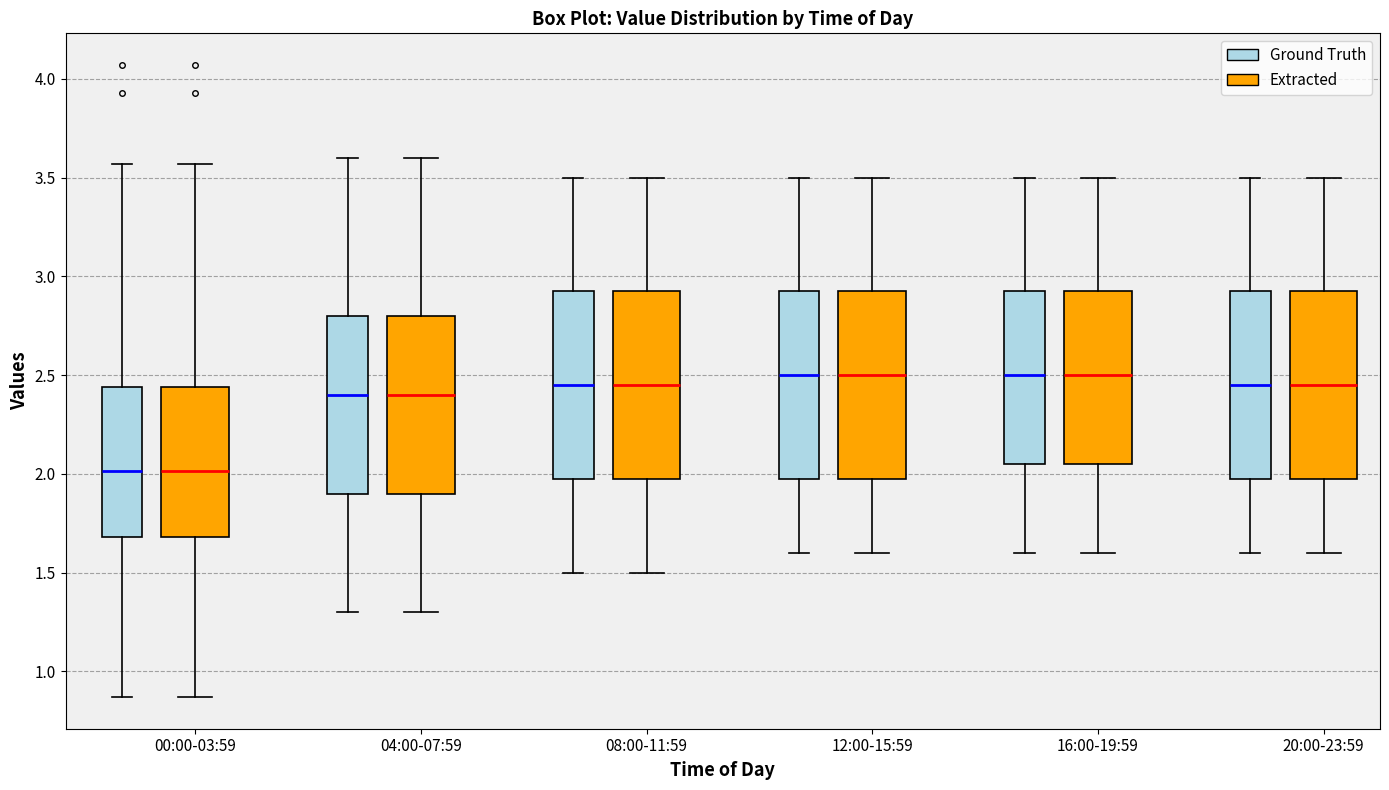

Reading left to right, read every box against the y-axis: the position of its median line, the range the box covers, and the ends of its whiskers. The values are not printed on the chart, so give them approximately, as read against the axis.

00:00-03:59 (Ground Truth): median 2.00, box 1.70 to 2.45, whiskers 0.85 to 3.55
00:00-03:59 (Extracted): median 2.00, box 1.70 to 2.45, whiskers 0.85 to 3.55
04:00-07:59 (Ground Truth): median 2.40, box 1.90 to 2.80, whiskers 1.30 to 3.60
04:00-07:59 (Extracted): median 2.40, box 1.90 to 2.80, whiskers 1.30 to 3.60
08:00-11:59 (Ground Truth): median 2.45, box 2.00 to 2.95, whiskers 1.50 to 3.50
08:00-11:59 (Extracted): median 2.45, box 2.00 to 2.95, whiskers 1.50 to 3.50
12:00-15:59 (Ground Truth): median 2.50, box 2.00 to 2.95, whiskers 1.60 to 3.50
12:00-15:59 (Extracted): median 2.50, box 2.00 to 2.95, whiskers 1.60 to 3.50
16:00-19:59 (Ground Truth): median 2.50, box 2.05 to 2.95, whiskers 1.60 to 3.50
16:00-19:59 (Extracted): median 2.50, box 2.05 to 2.95, whiskers 1.60 to 3.50
20:00-23:59 (Ground Truth): median 2.45, box 2.00 to 2.95, whiskers 1.60 to 3.50
20:00-23:59 (Extracted): median 2.45, box 2.00 to 2.95, whiskers 1.60 to 3.50